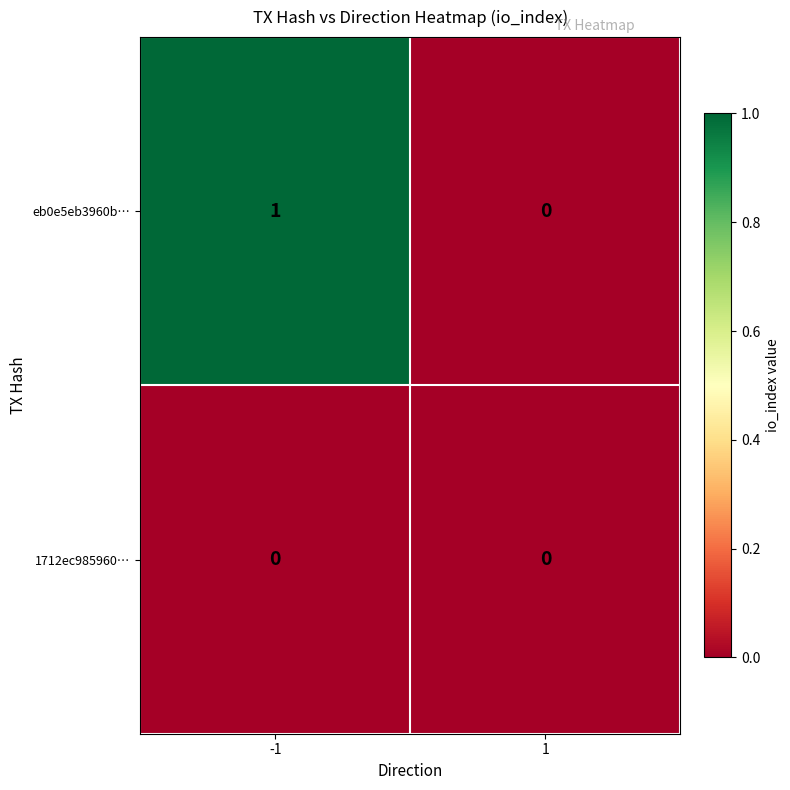

Rank the series at -1 from highest to lowest value.

eb0e5eb3960b…, 1712ec985960…